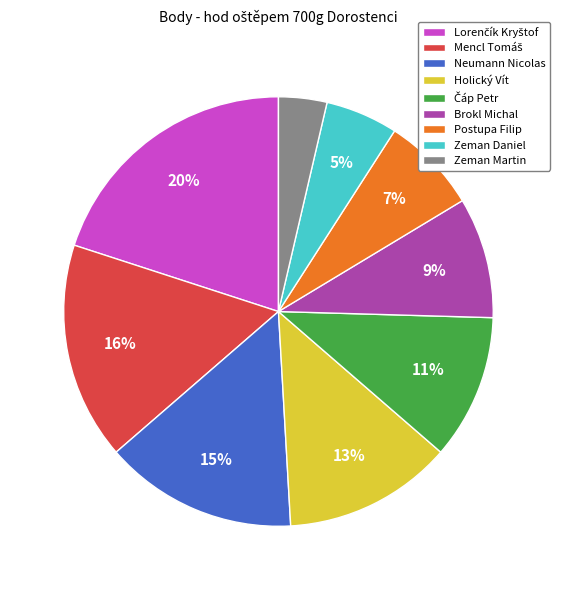

Is it true that Neumann Nicolas is 8% of the pie?

False